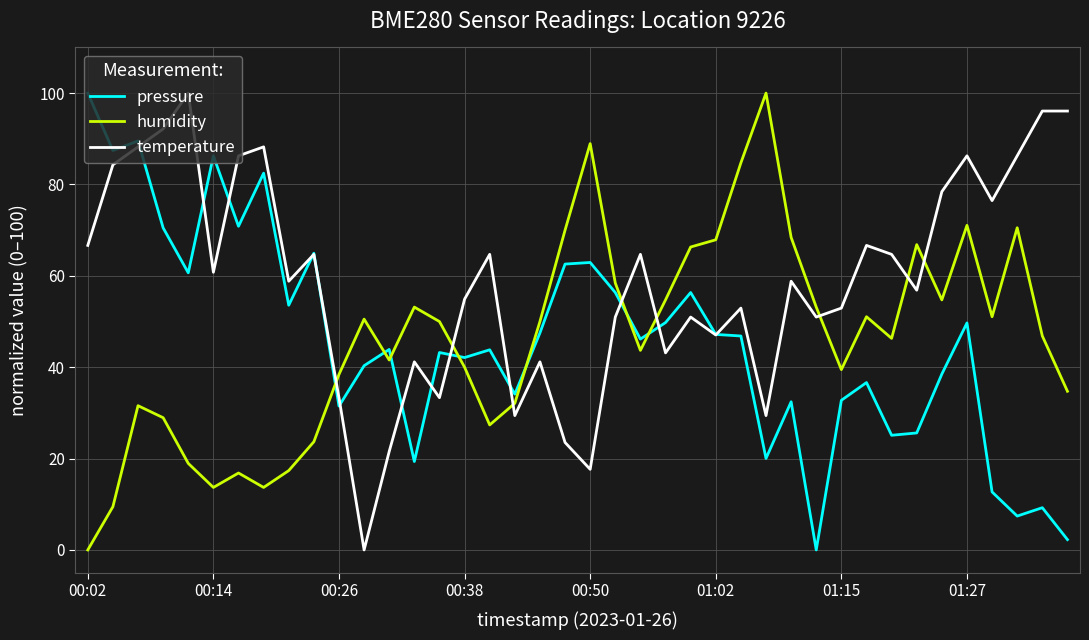

What is the maximum value for pressure?

100.0